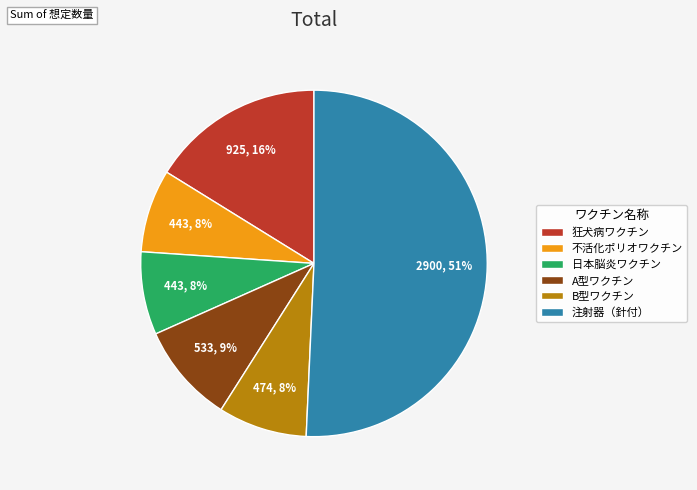

To the nearest percent, what is the difference between the A型ワクチン and 狂犬病ワクチン slice percentages?

7%